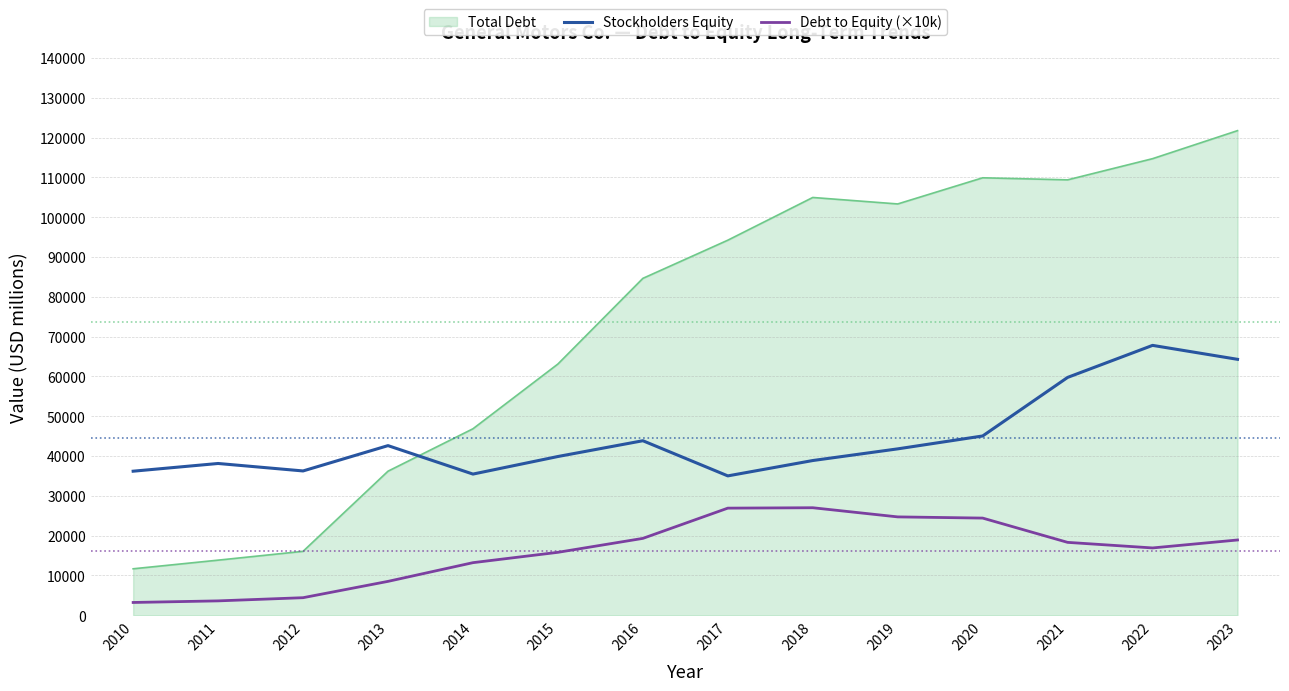

True or false: Stockholders Equity and Debt to Equity (×10k) cross at least once.

False